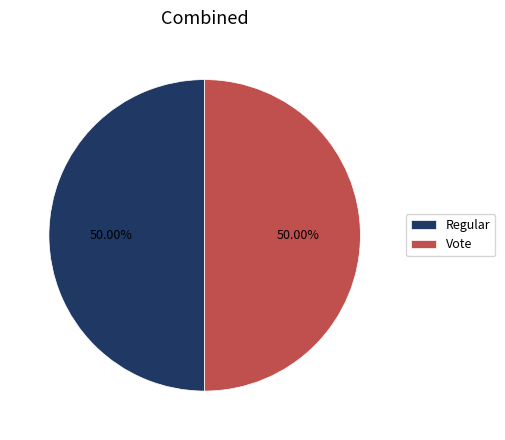

How many segments does this pie chart have?

2